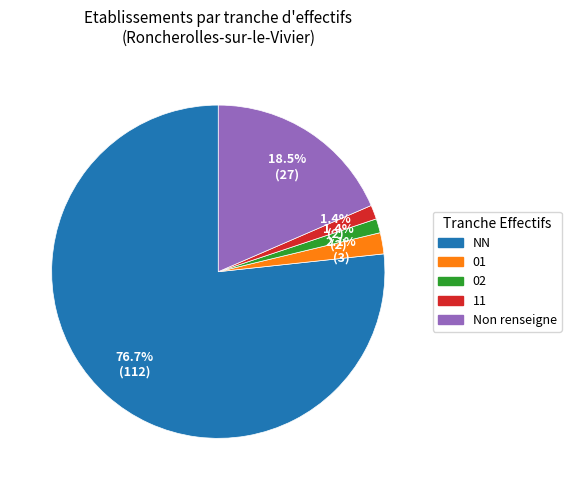

To the nearest percent, what is the difference between the largest and smallest slice percentages?

75%